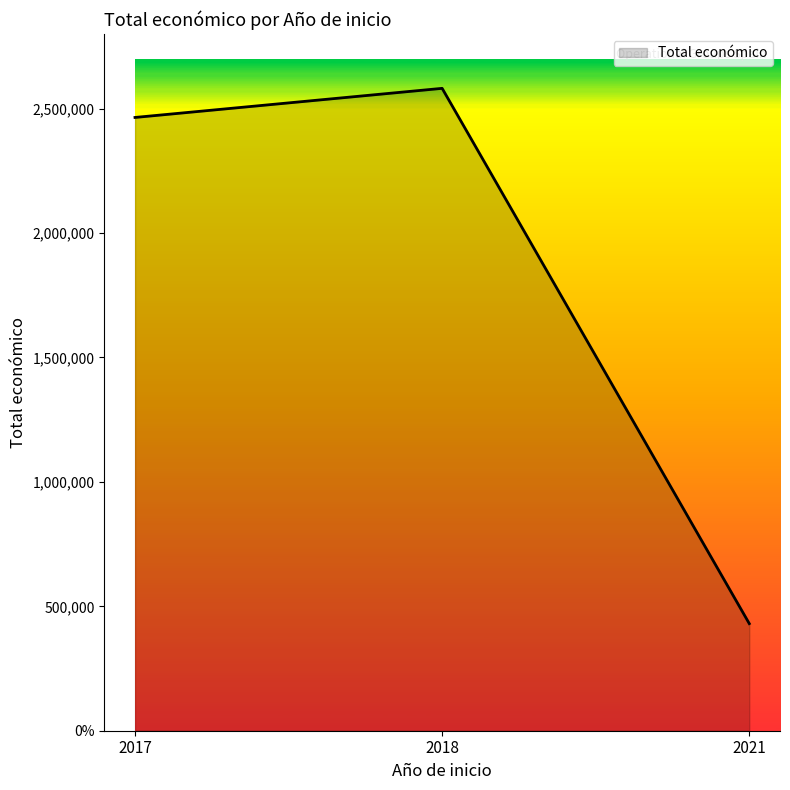

Does the chart have visible grid lines?

No